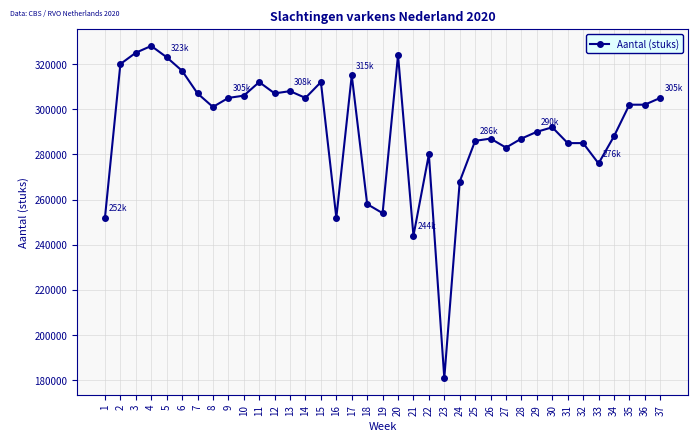

Is it true that the value at 16 is 252000?

True